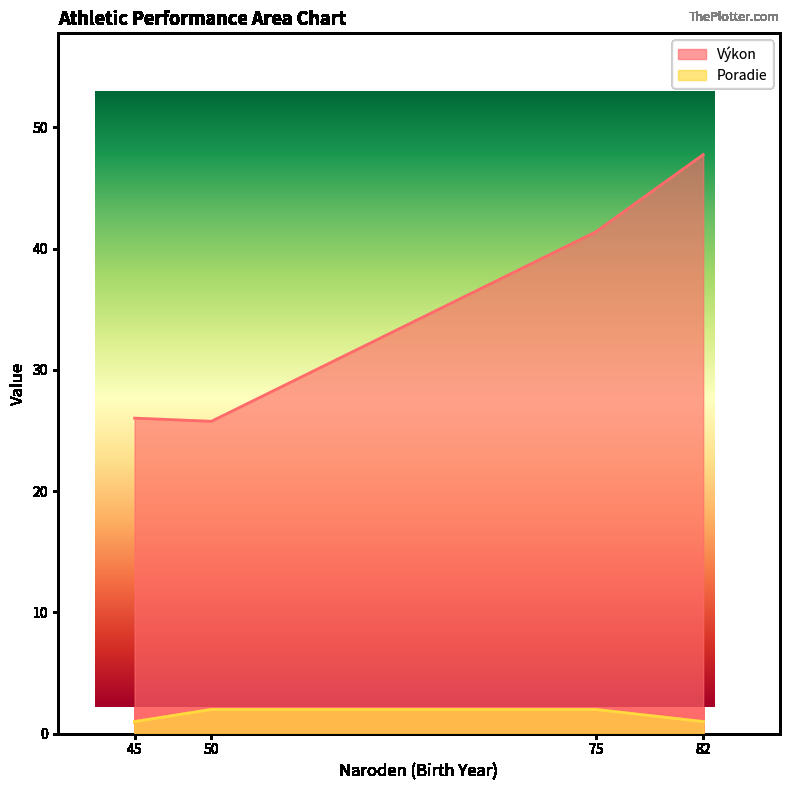

True or false: Výkon has more than 1 interior local peaks.

False